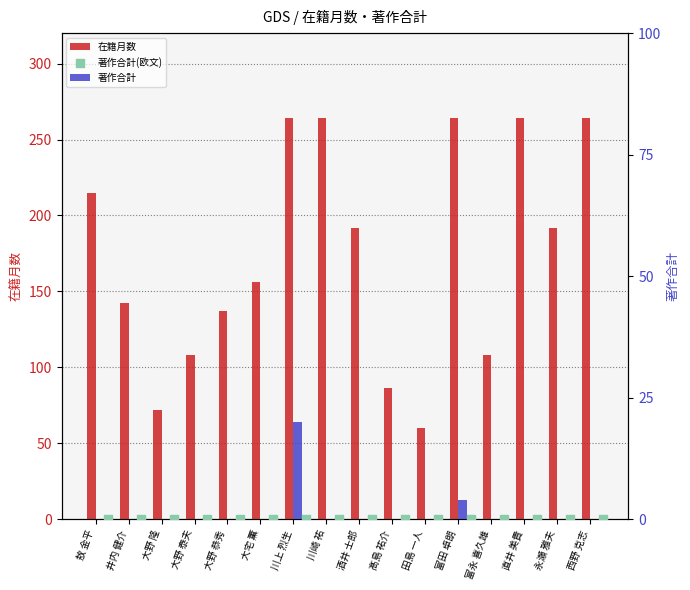

Which series has the largest Y range (max minus min)?

在籍月数